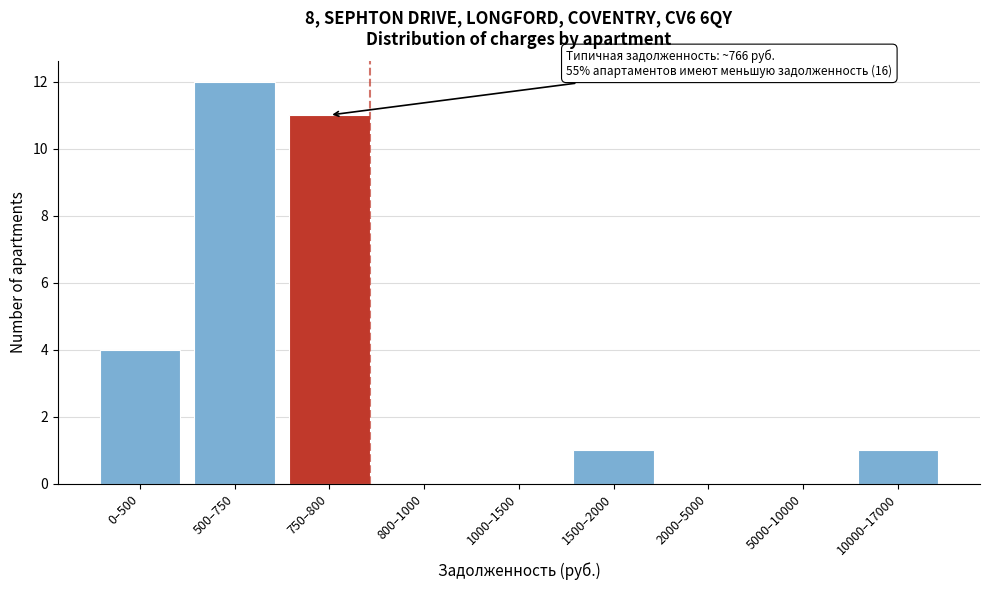

Reading left to right, extract all data points from this chart.

0–500=4	500–750=12	750–800=11	800–1000=0	1000–1500=0	1500–2000=1	2000–5000=0	5000–10000=0	10000–17000=1